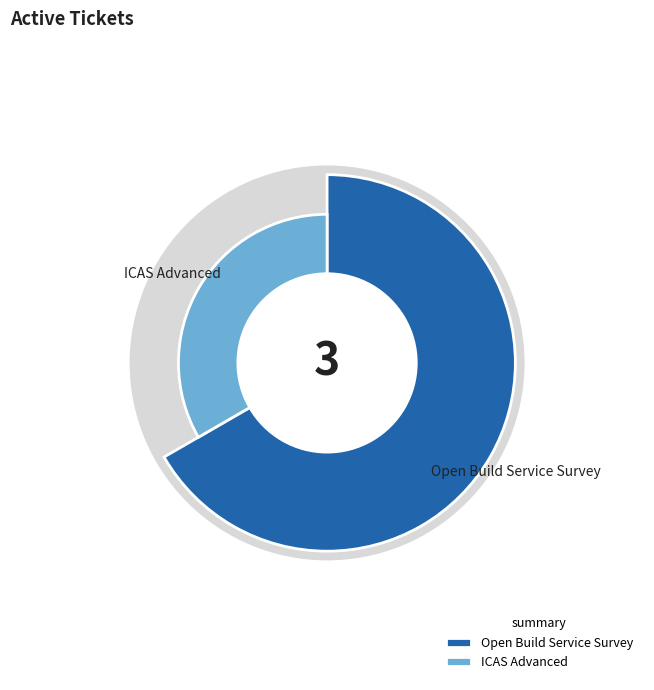

How many segments does this pie chart have?

2